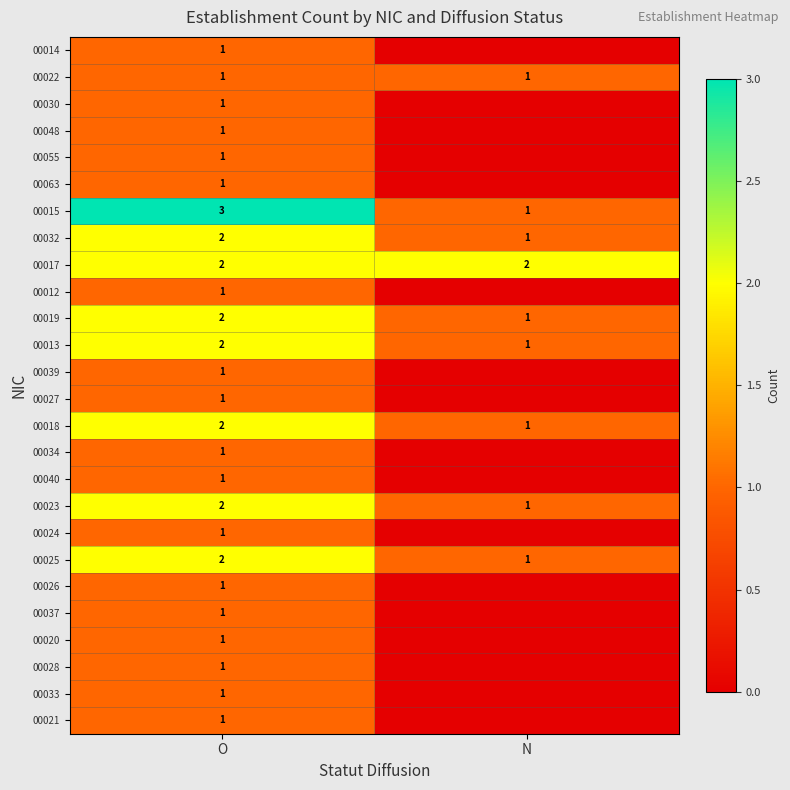

What is the difference between the 00019 values at N and O?

1